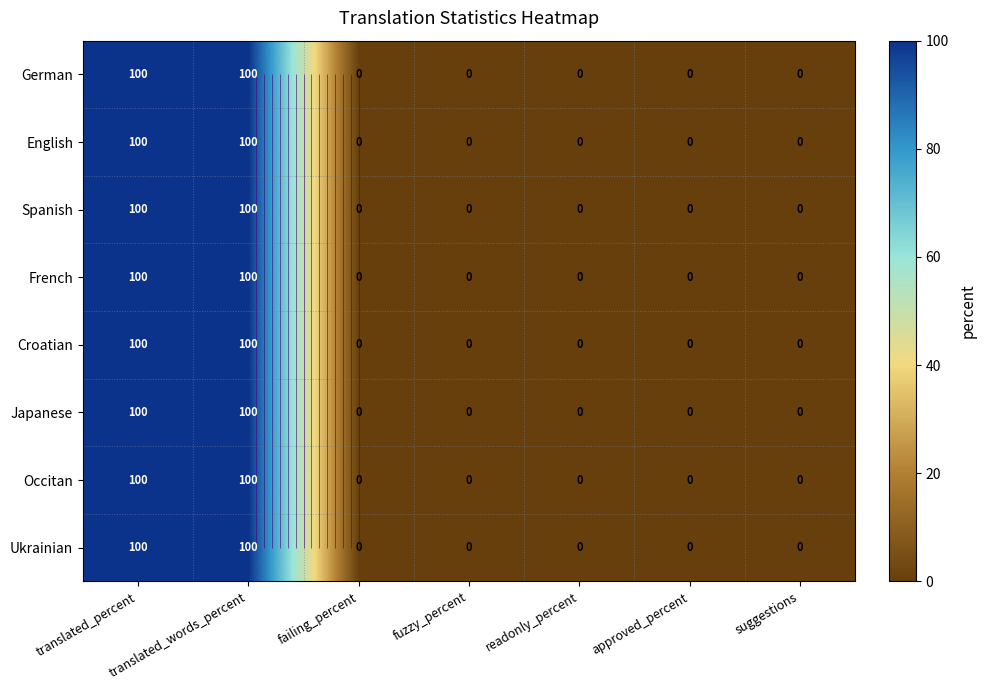

Which series has the largest range (max minus min)?

German